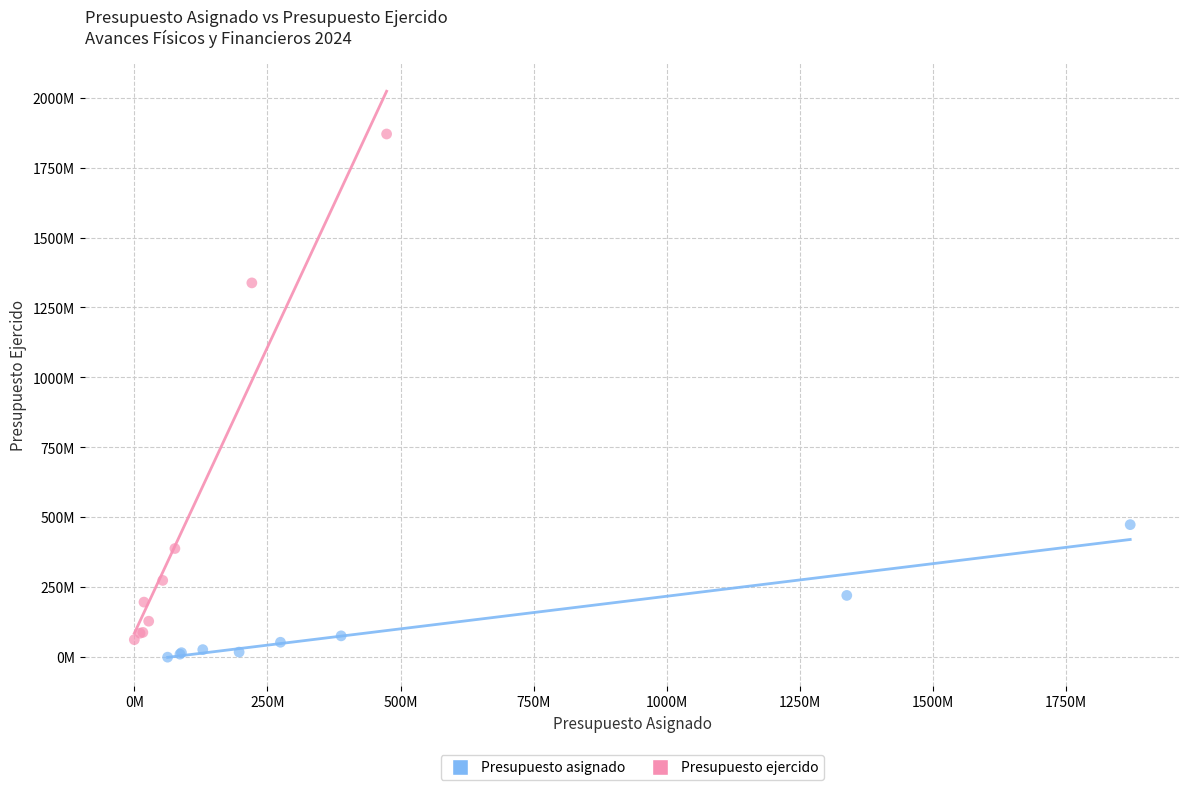

Which series reaches the maximum Y coordinate?

Presupuesto ejercido